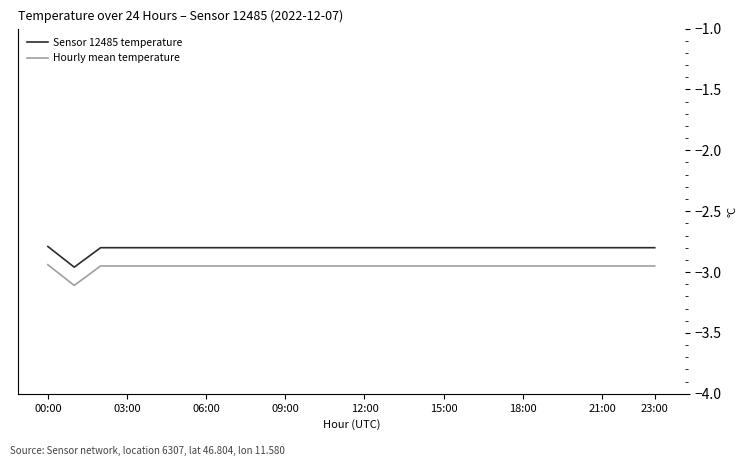

Which series has the largest total across all categories?

Sensor 12485 temperature